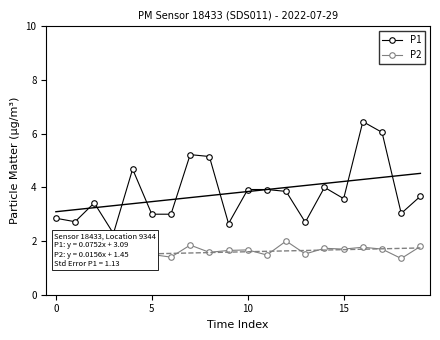

How many distinct data groups are displayed?

2